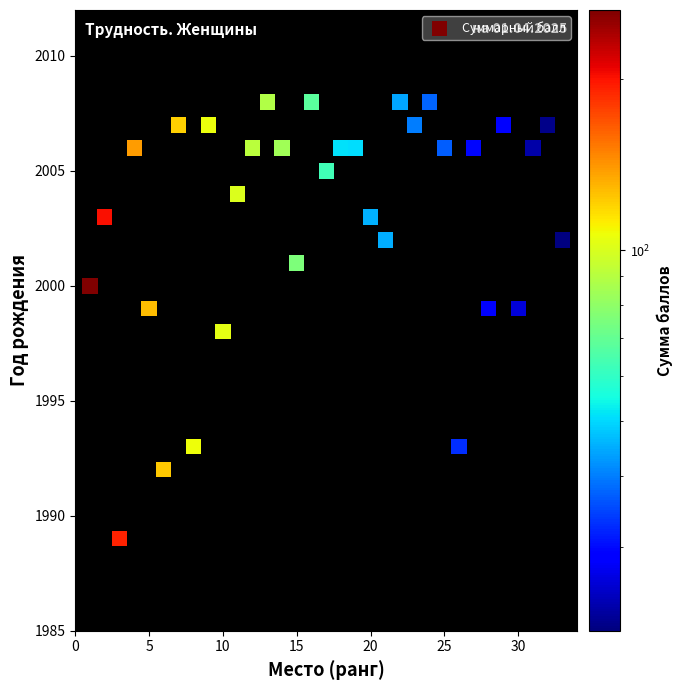

What is the range of X values (max minus min)?

32